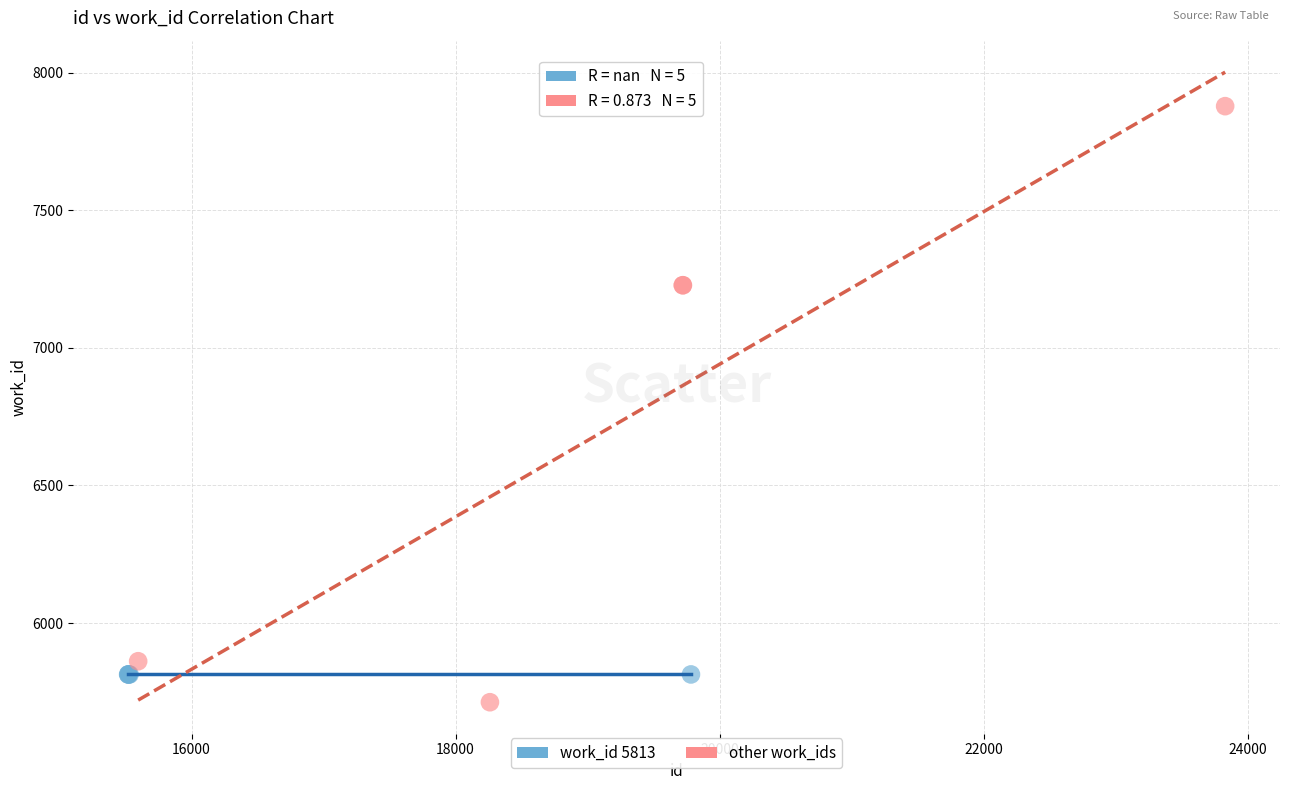

Which series contains the lowest Y value?

other work_ids